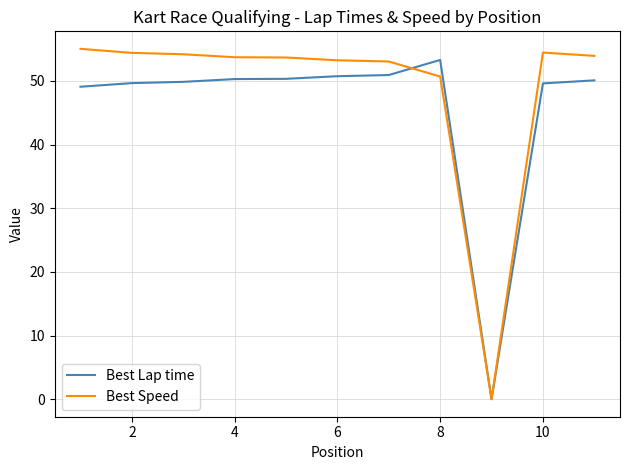

Which series has the largest total across all categories?

Best Speed